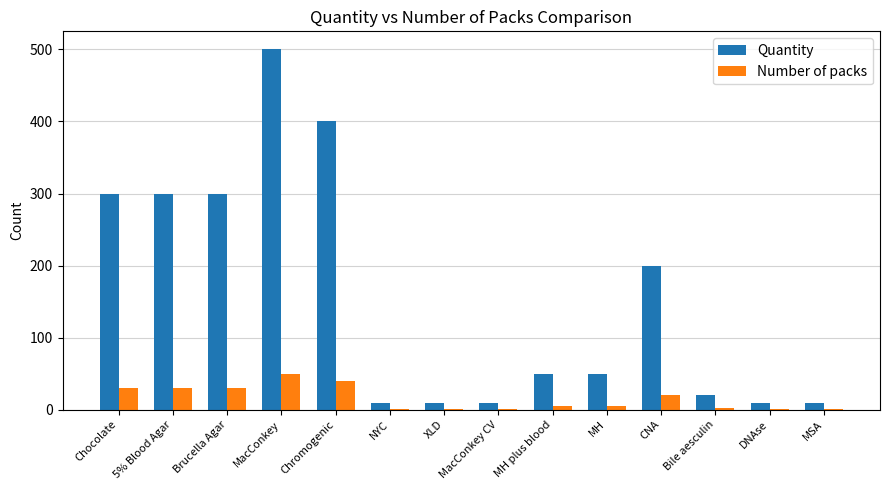

At which category is the sum across all series the highest?

MacConkey